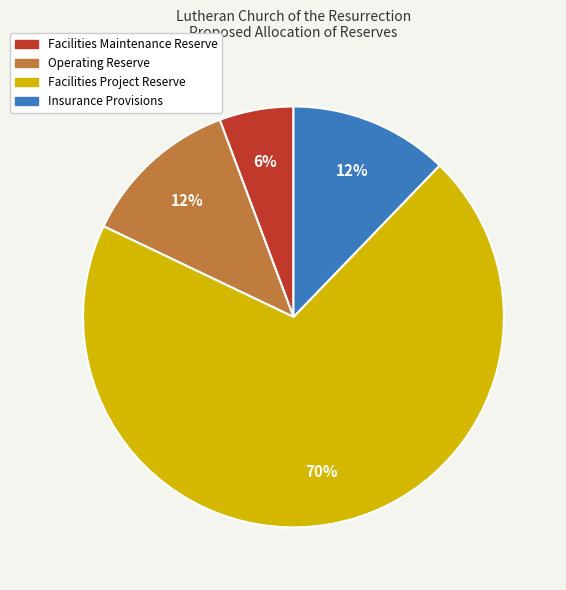

How many segments does this pie chart have?

4